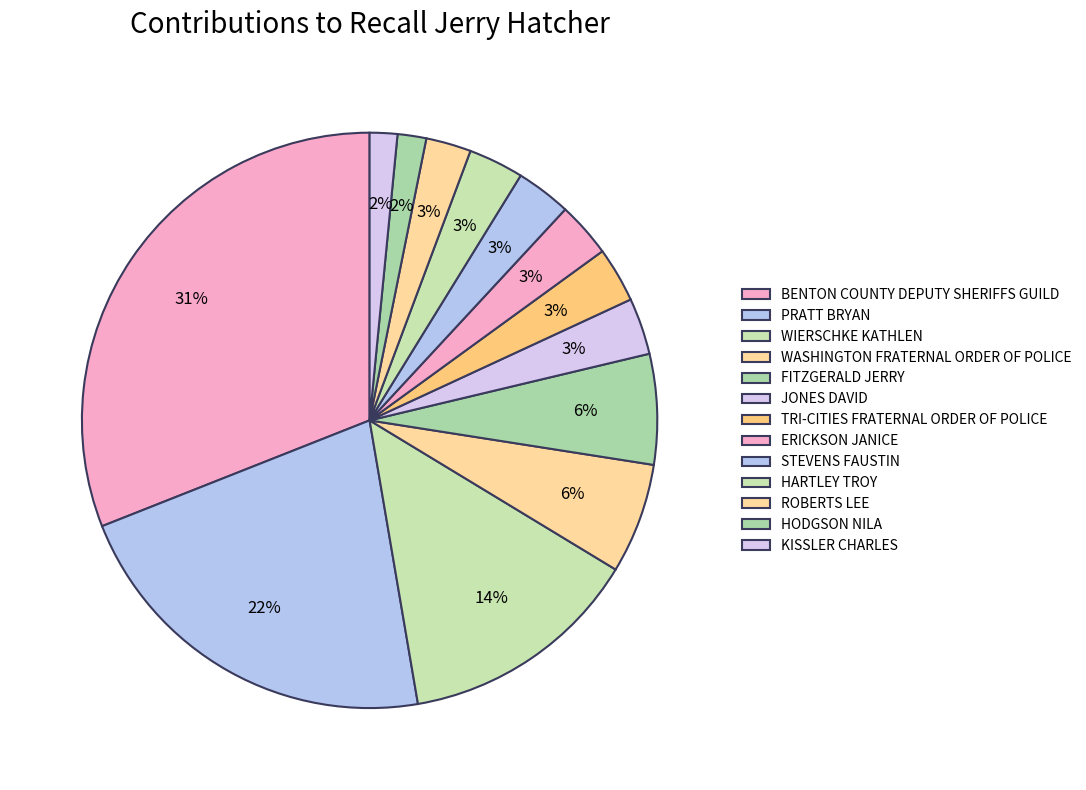

How many slices are in this pie chart?

13